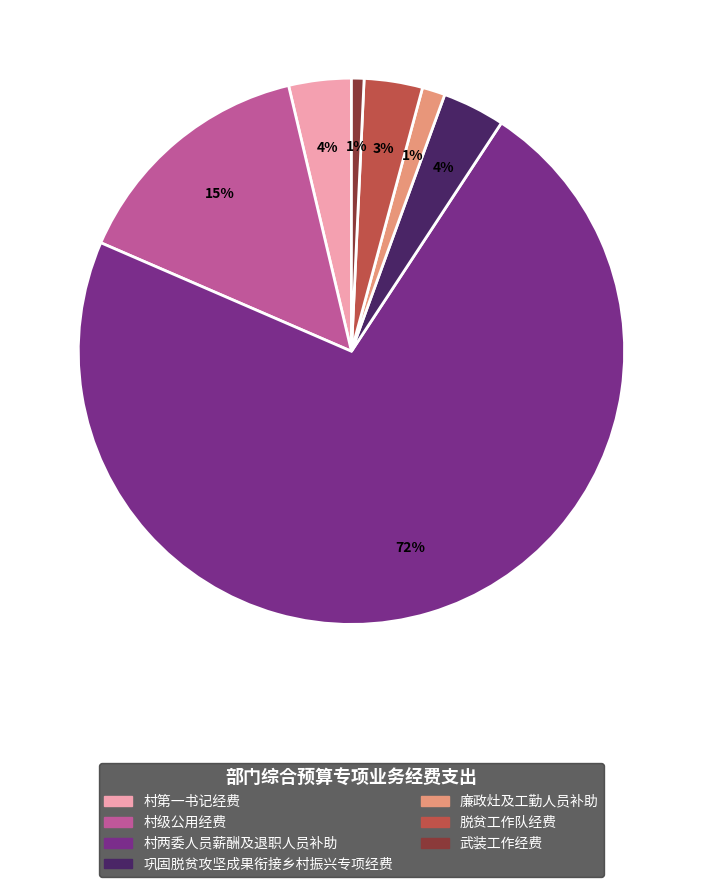

Is 村两委人员薪酬及退职人员补助 the majority of the pie?

Yes